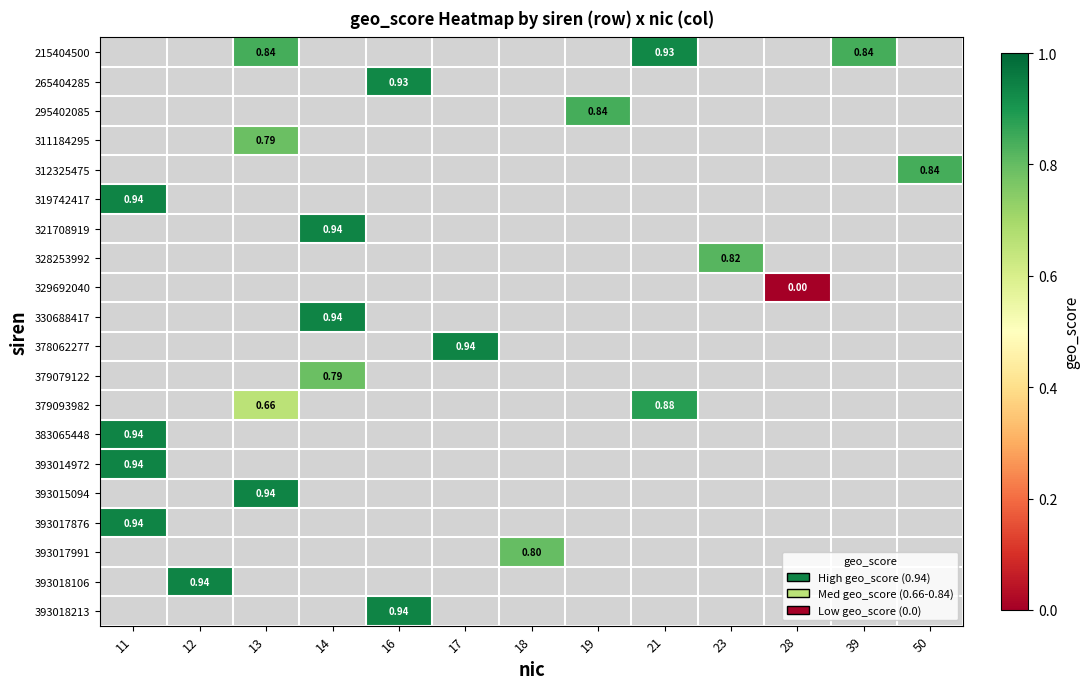

What is the maximum value shown in the chart?

0.9